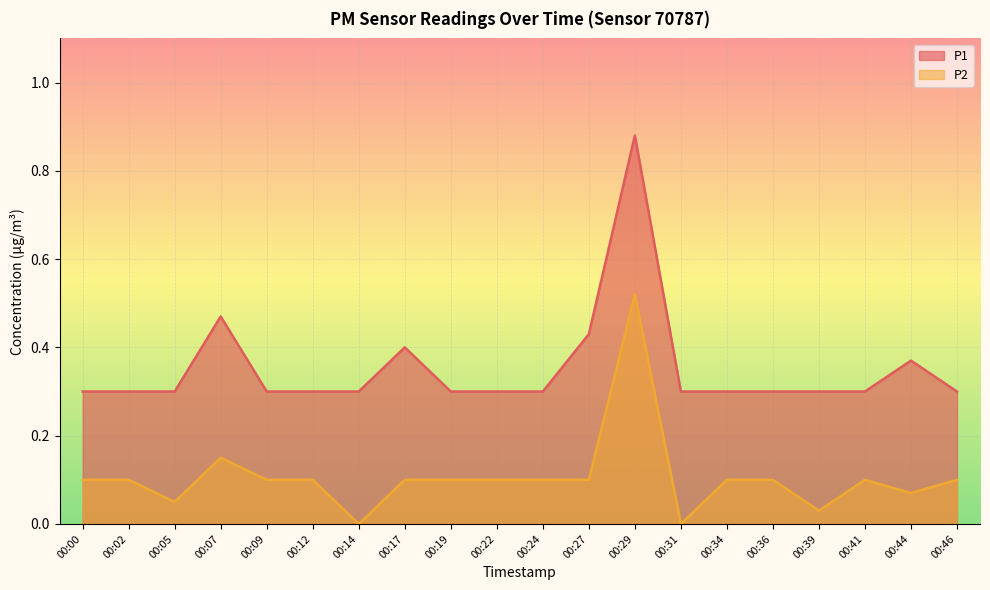

What is the sum of the P1 values at 00:46 and 00:31?

0.6